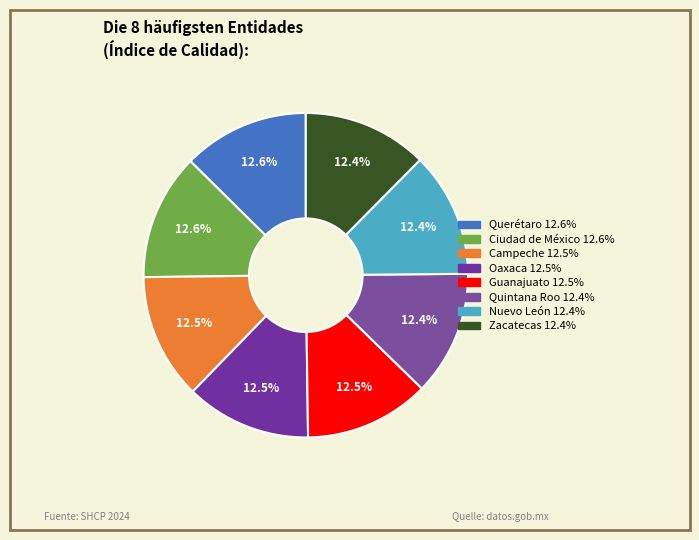

Count the number of slices in the pie.

8